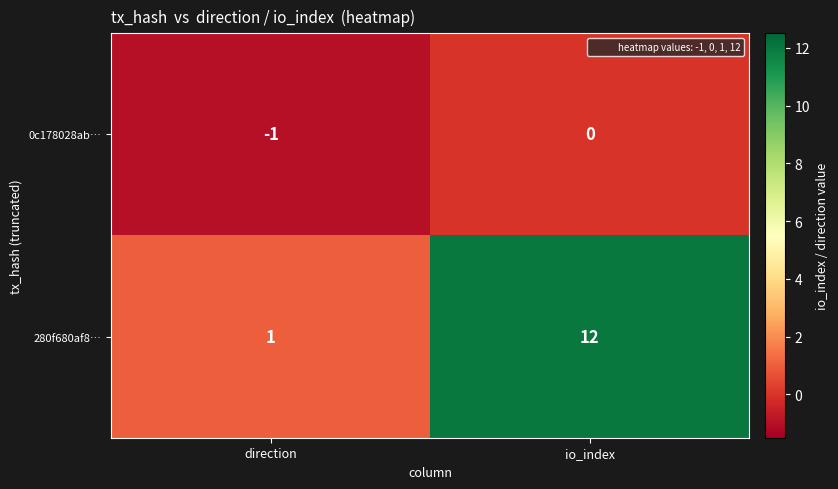

At how many categories does at least one series exceed 0?

2